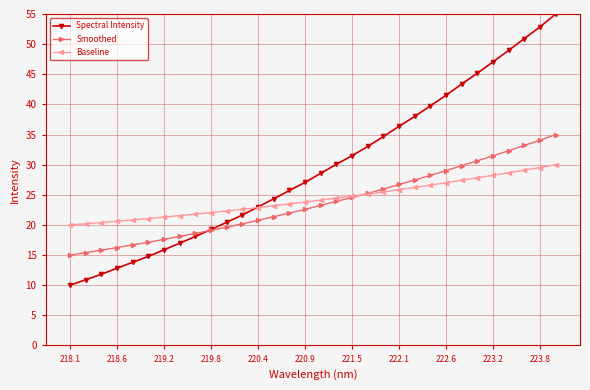

Which series has the largest total across all categories?

Spectral Intensity